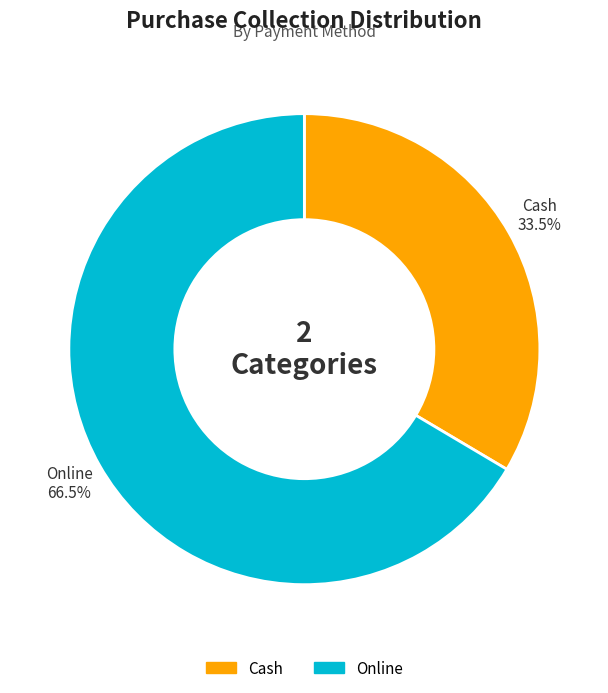

Between Cash and Online, which is larger?

Online